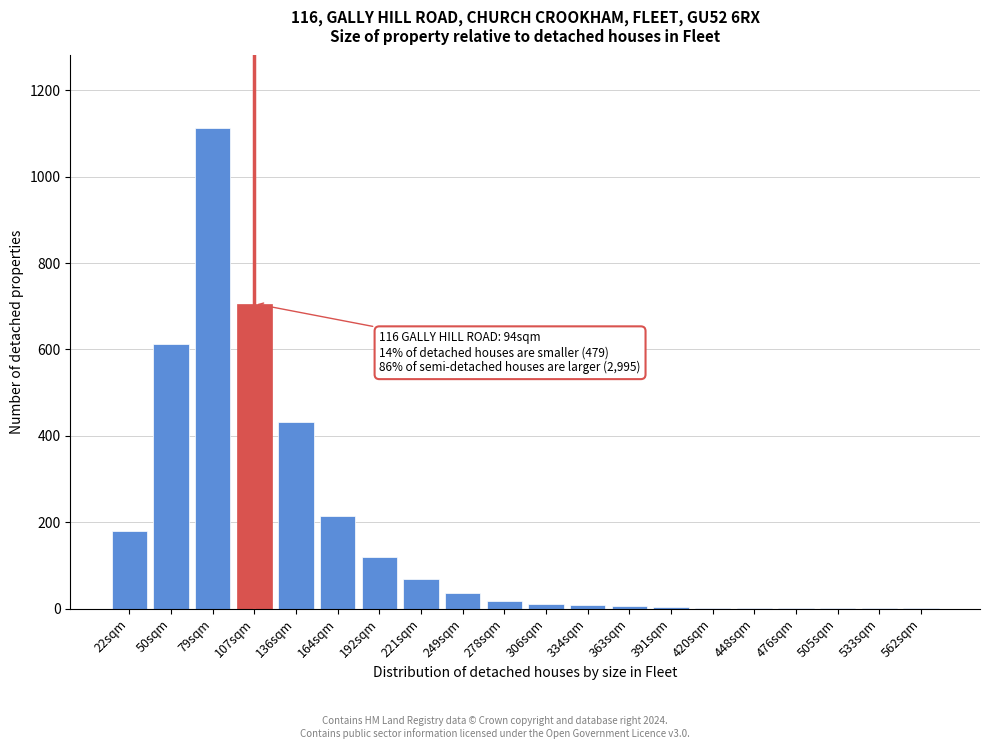

At which label is the value closest to 557?

50sqm